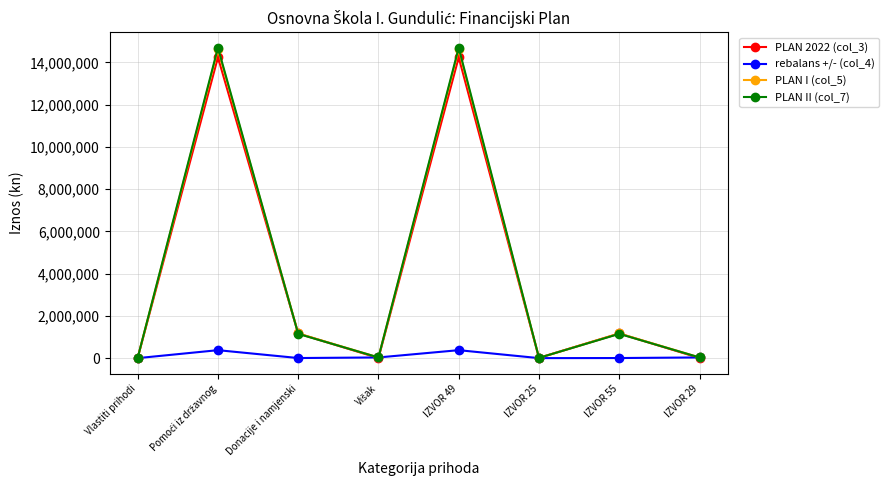

Does the chart display data point markers on the line(s)?

Yes